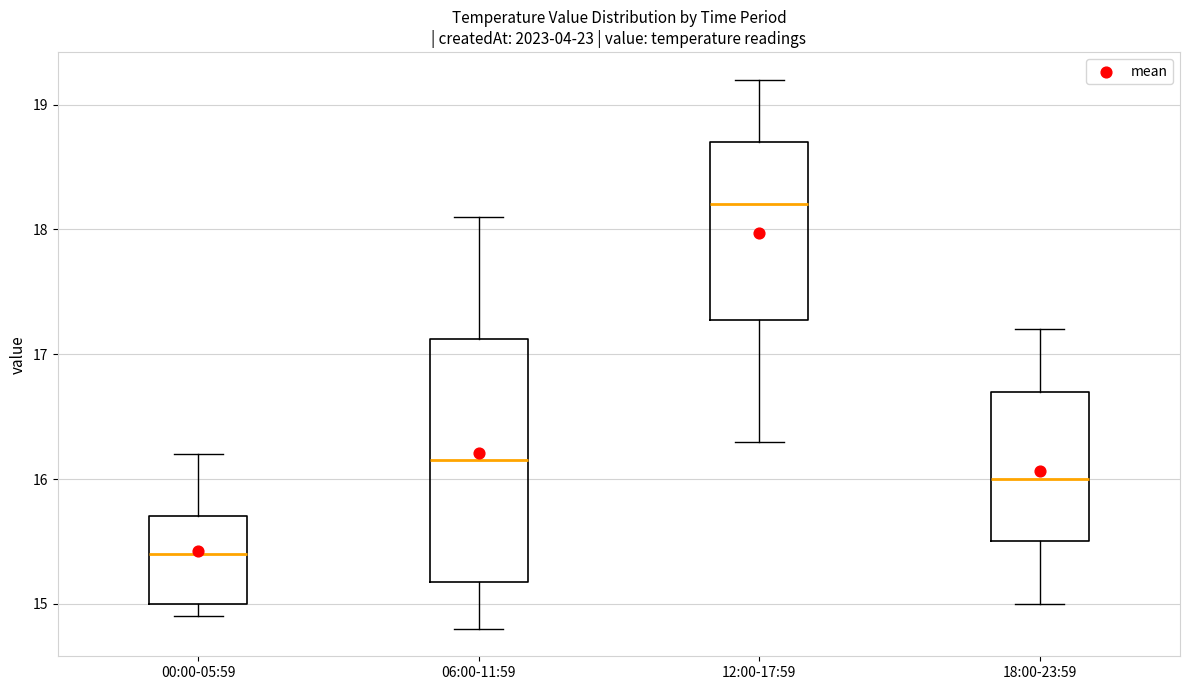

Where is the upper edge of the box for 18:00-23:59 on the y-axis? The values are not printed on the chart, so give them approximately, as read against the axis.

16.7